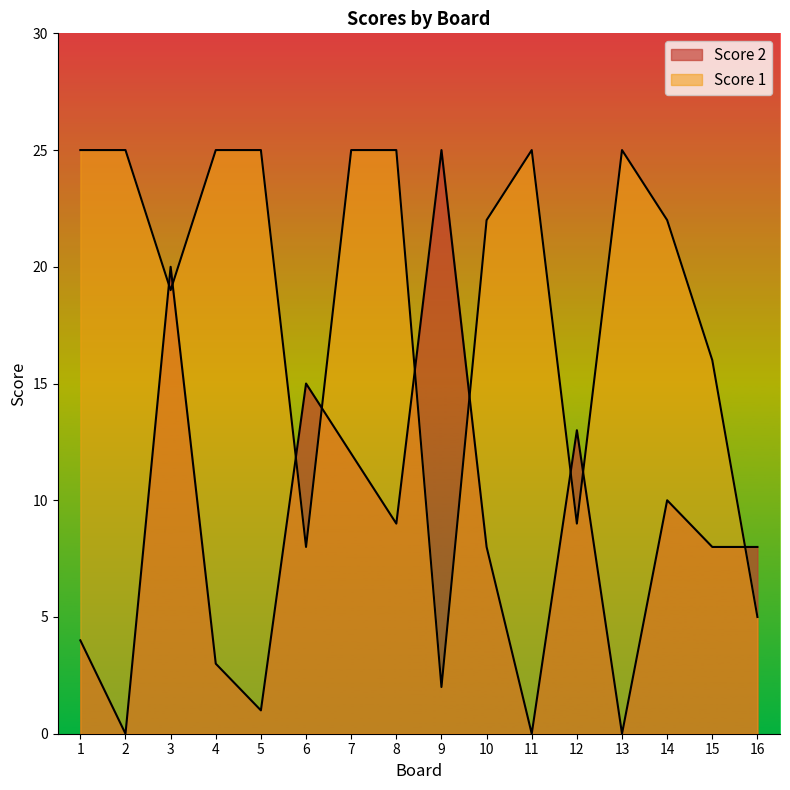

What is the value of the Score 1 point at the 14th from the left?

22